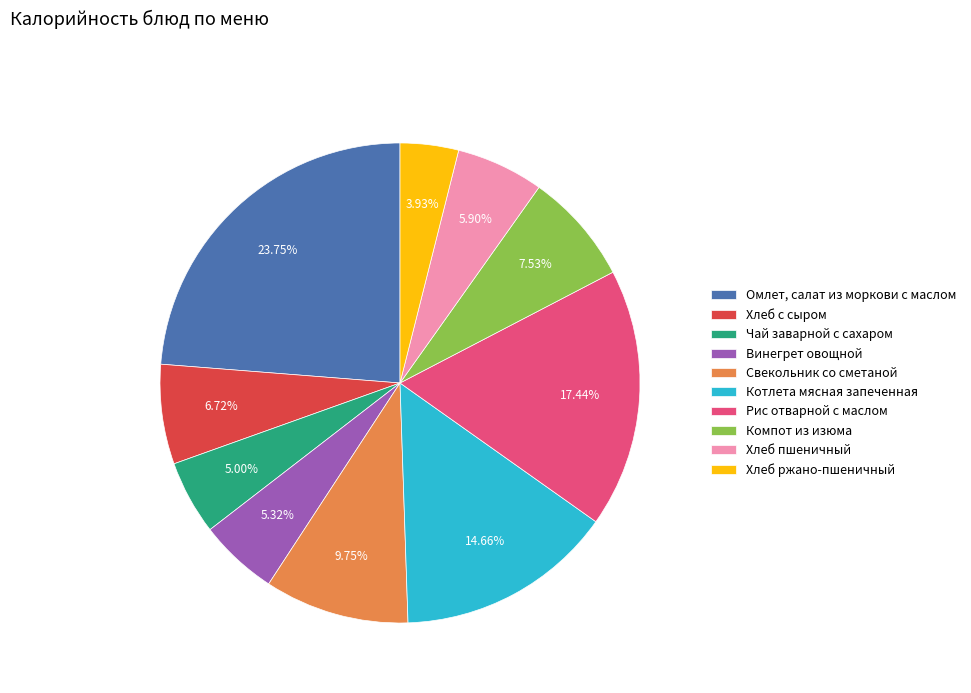

How many slices are in this pie chart?

10